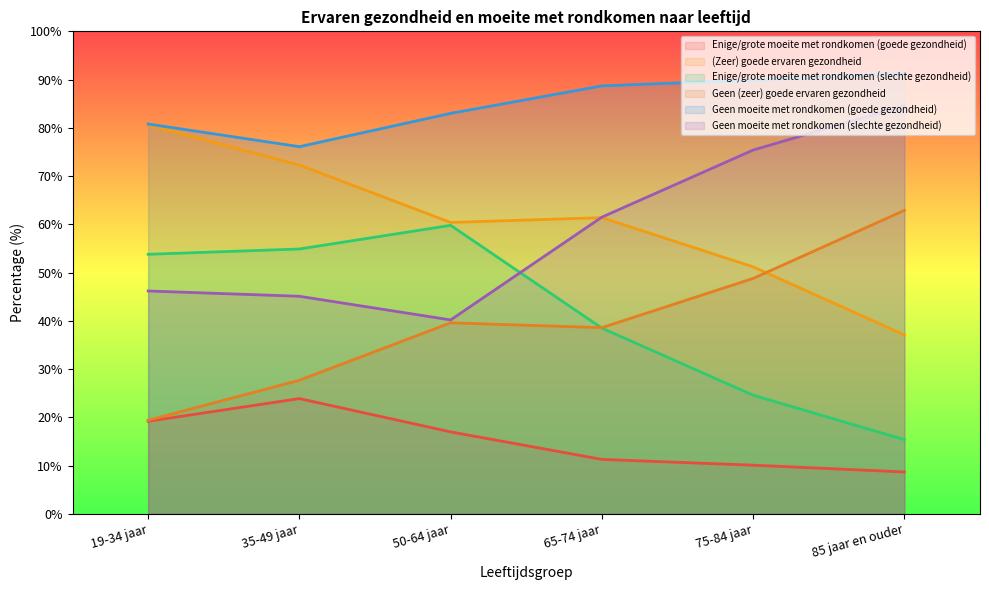

Which label corresponds to the smallest value in the chart?

85 jaar en ouder